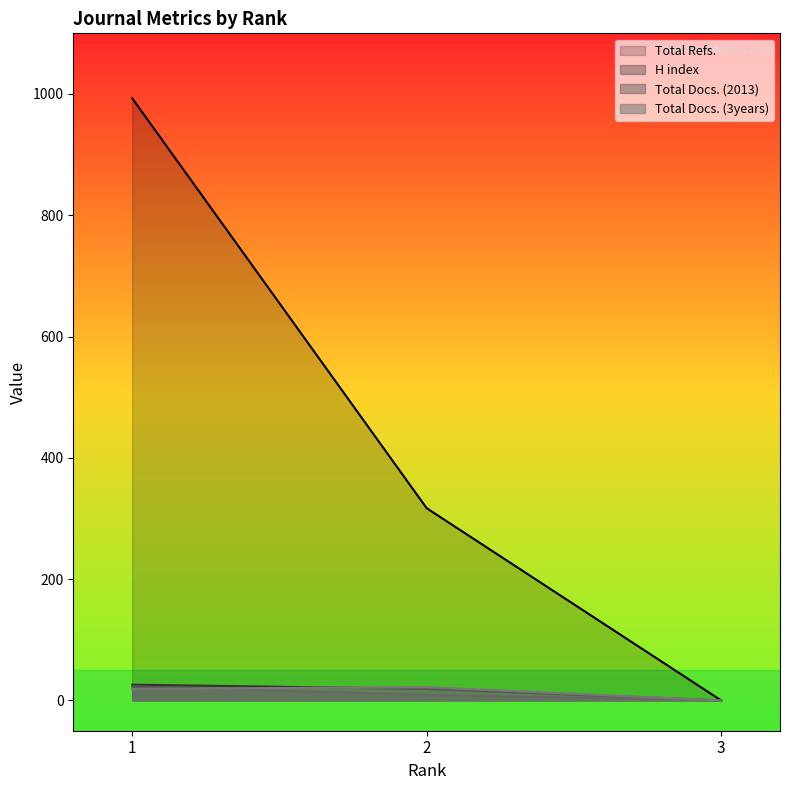

What is the difference between the Total Refs. values at 1 and 3?

993